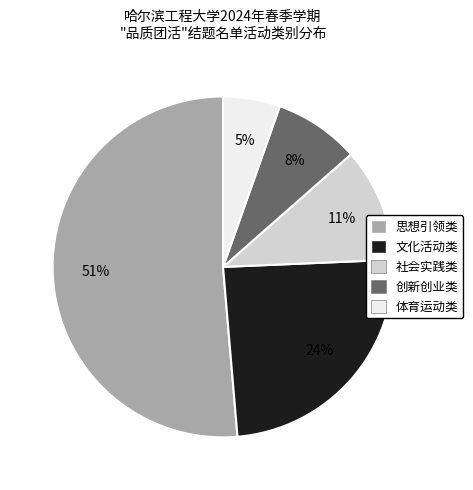

Rank the categories by value from lowest to highest.

体育运动类, 创新创业类, 社会实践类, 文化活动类, 思想引领类